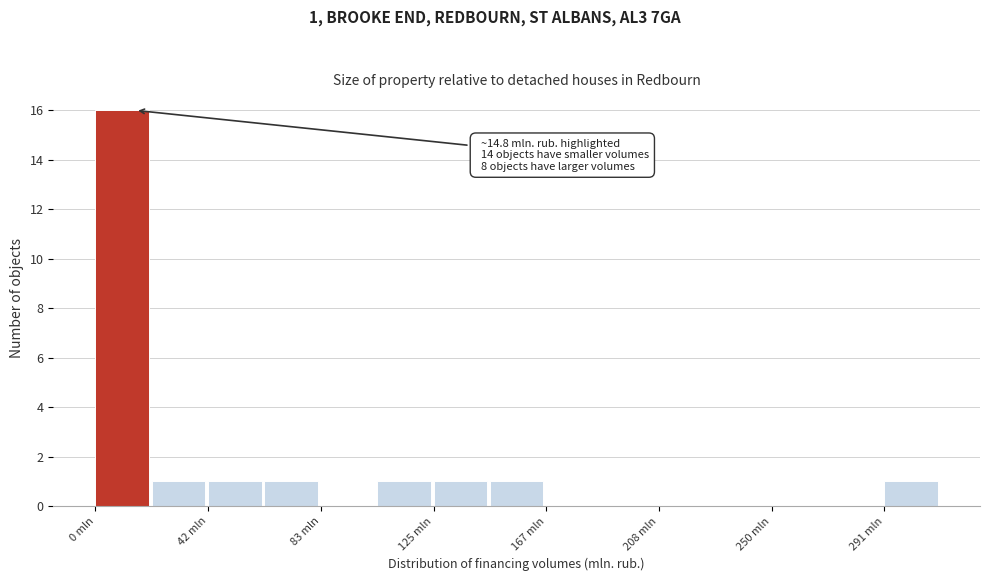

Over which range of the x-axis is the bar tallest?

0 to 20